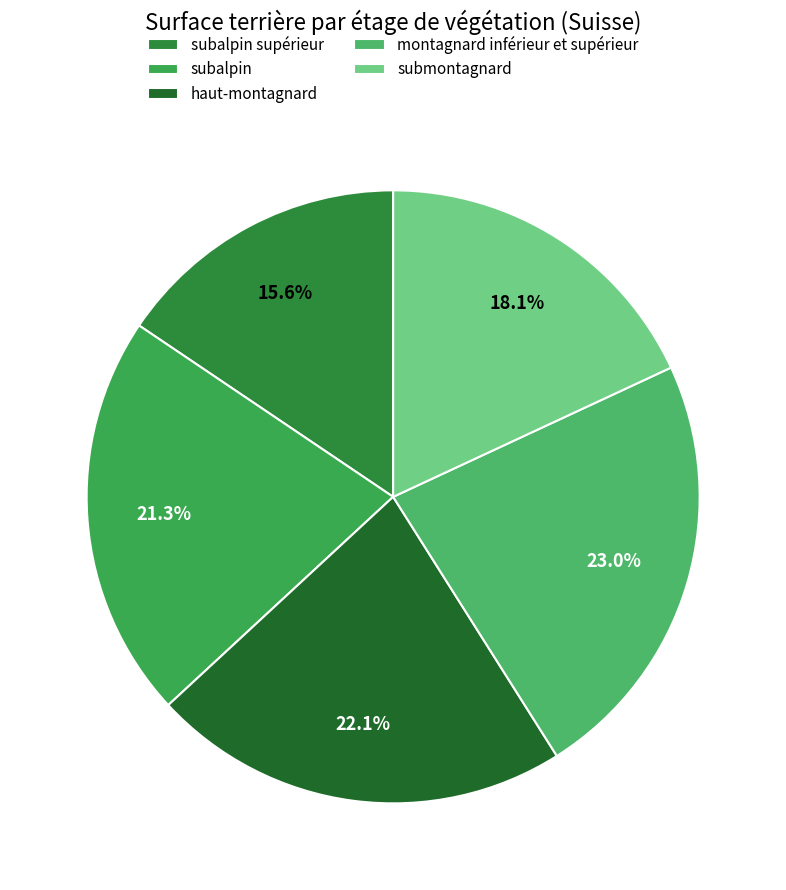

Is there any slice that represents more than half of the pie?

No